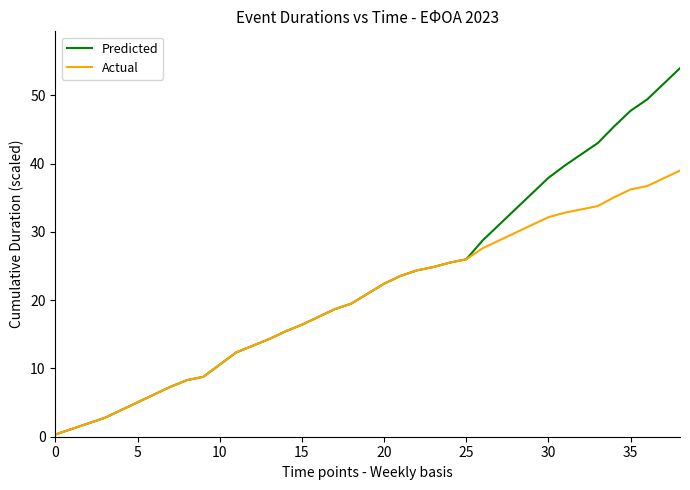

What is the maximum value shown in the chart?

54.0